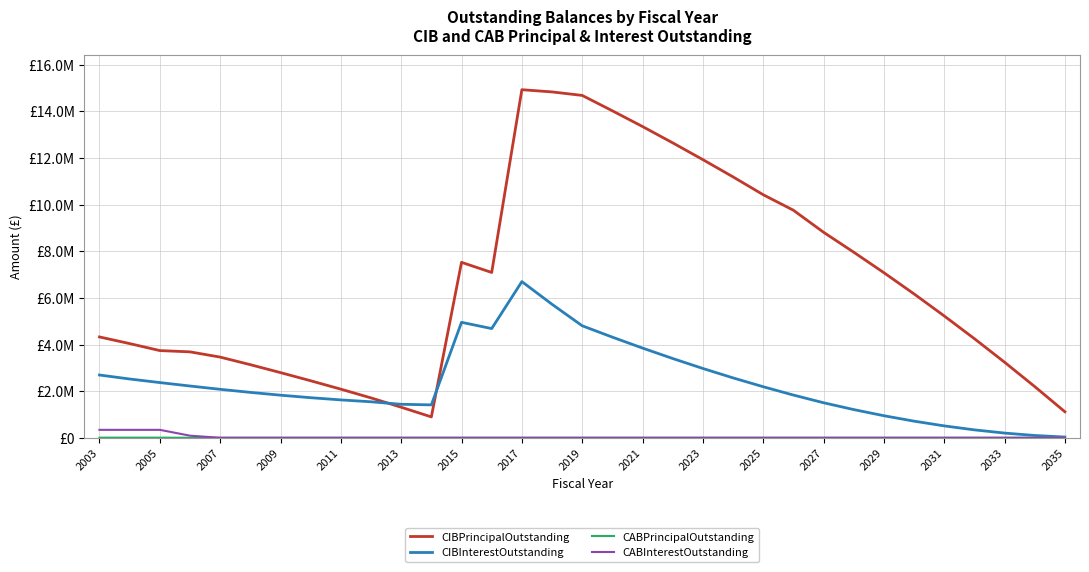

True or false: CIBInterestOutstanding and CABPrincipalOutstanding cross at least once.

False